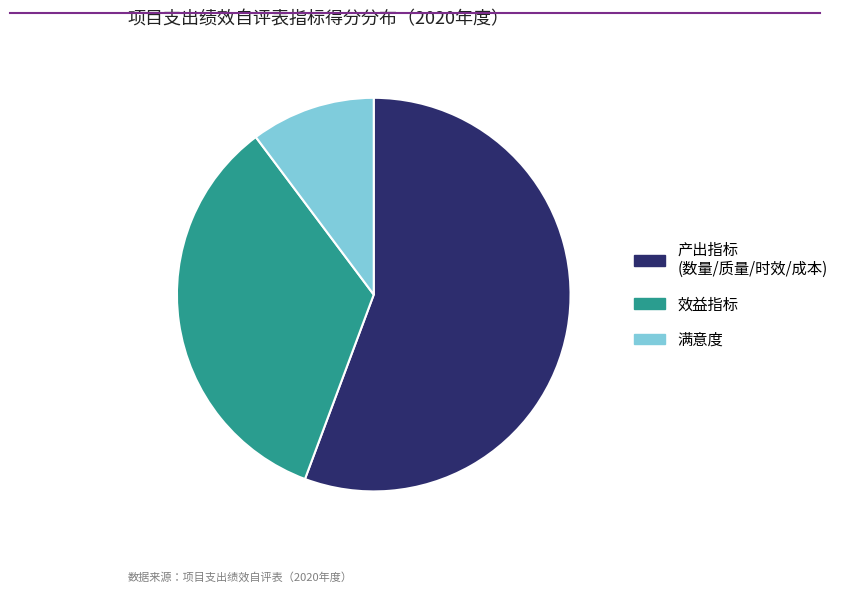

Is there a majority slice in this chart?

Yes